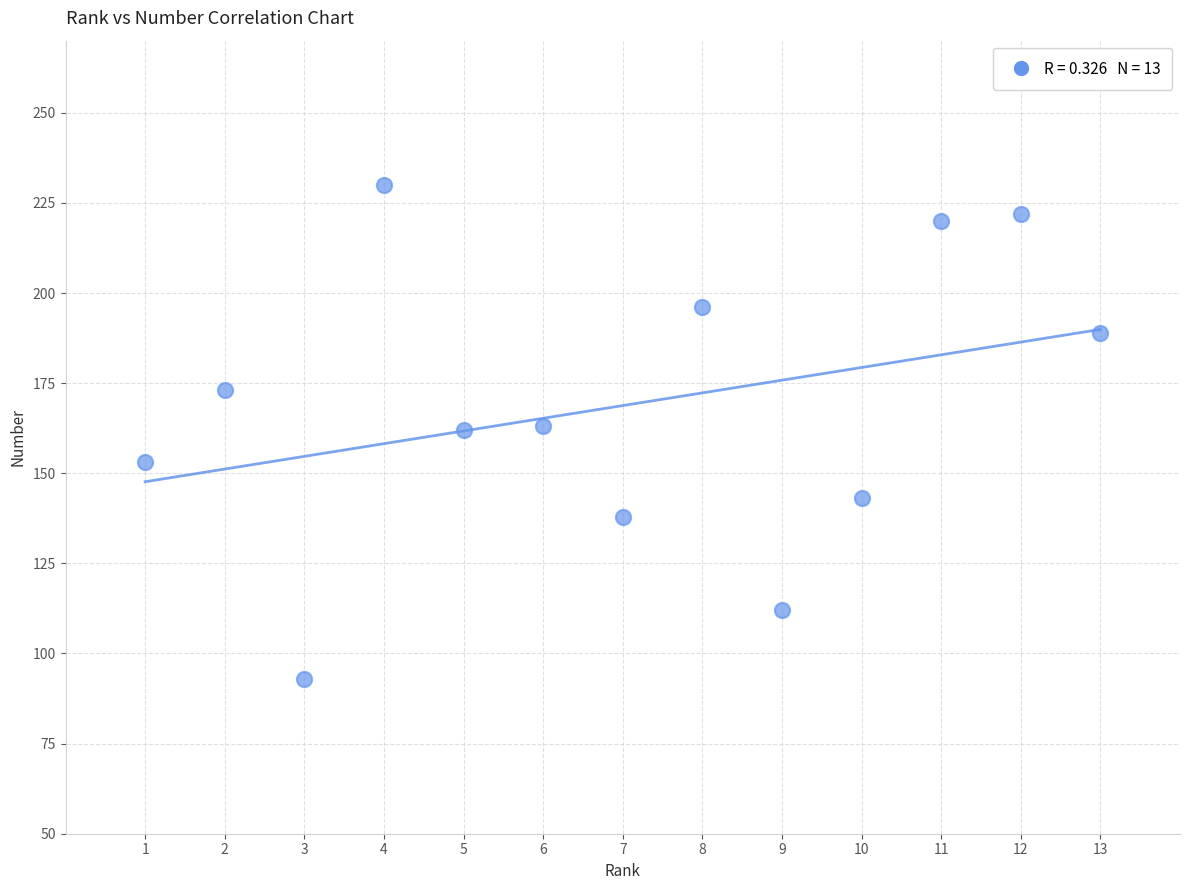

What is the range of Y values (max minus min)?

137